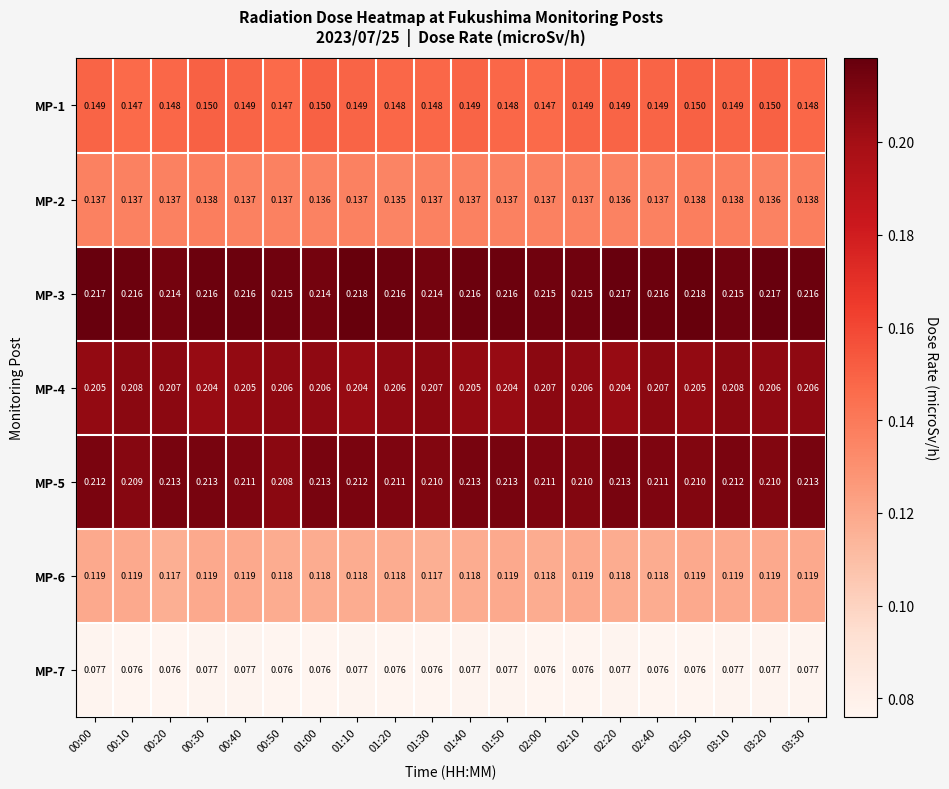

Is the value of MP-4 at 03:20 greater than the value of MP-2 at 03:10?

Yes